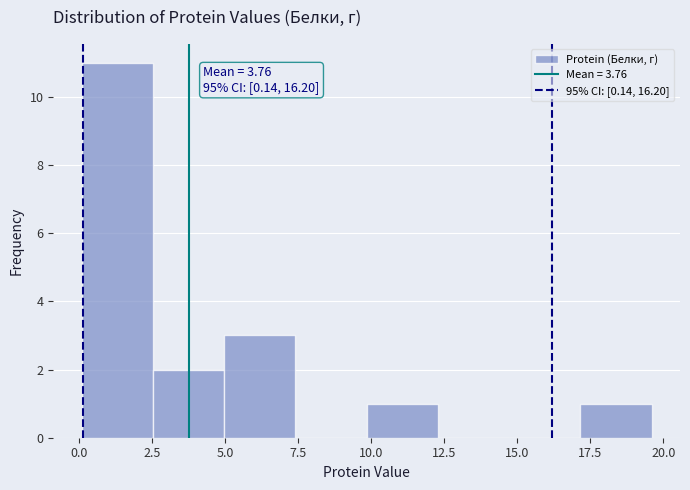

Which range on the x-axis has the tallest bar?

0.0 to 2.5